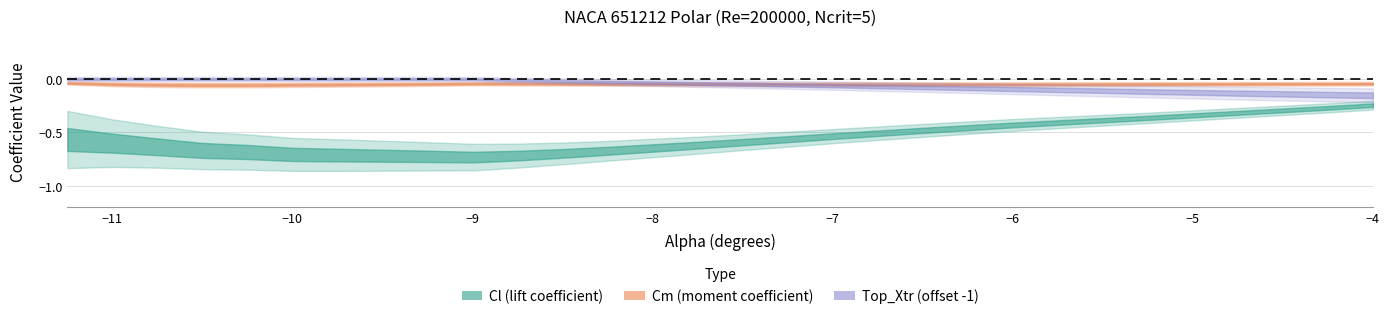

The value of Cl at -10.25 is -1.0. True or false?

False